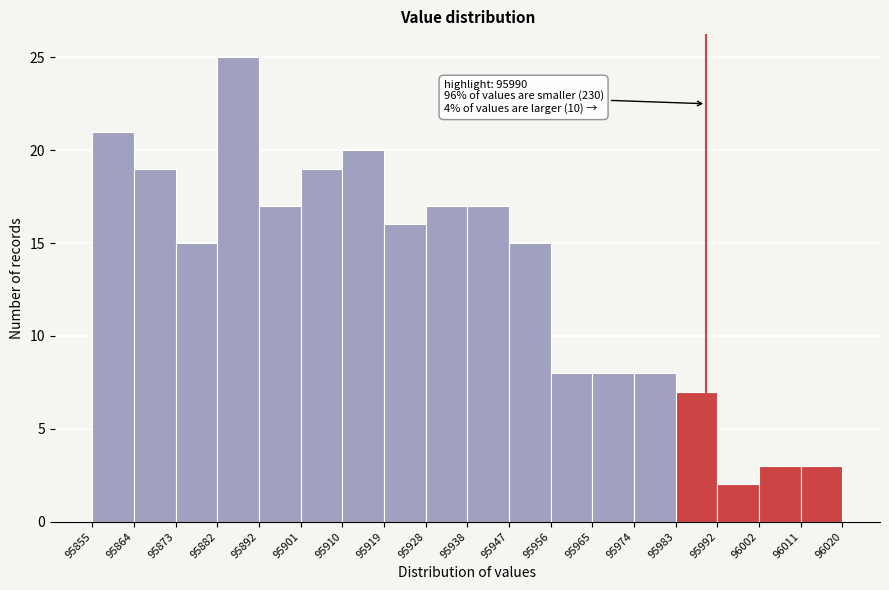

Which range on the x-axis has the tallest bar?

95882 to 95892